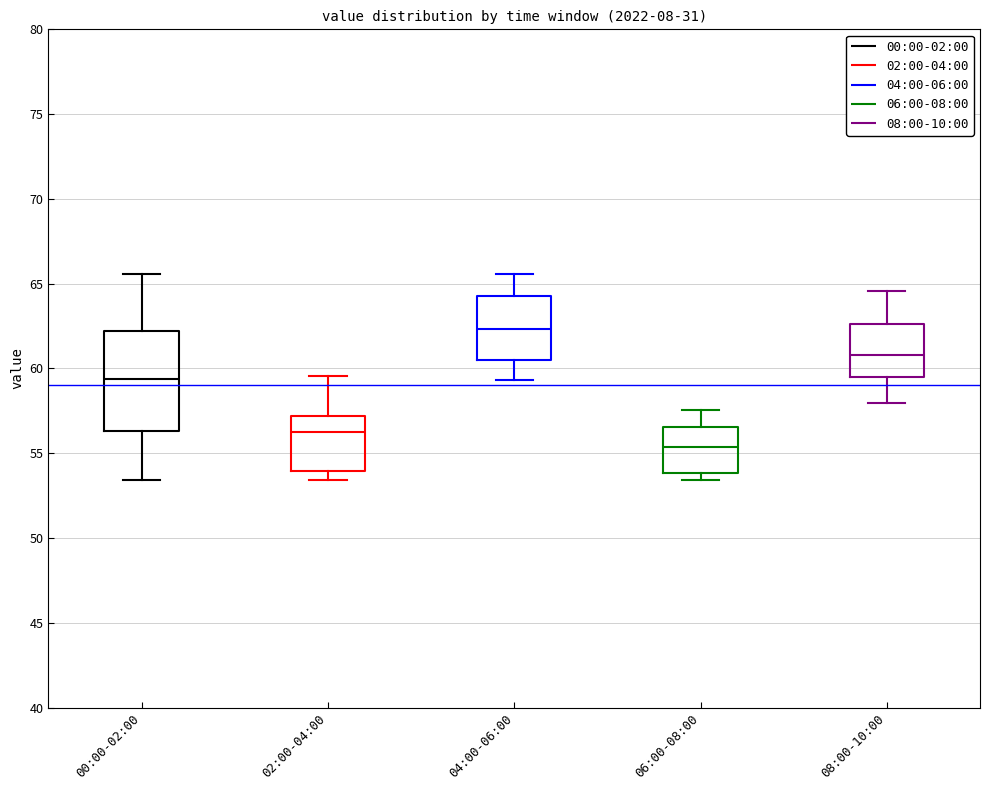

Reading left to right, transcribe this box plot: for each box, give where its median line is, the range the box spans, and where its two whiskers end, as read against the y-axis. The values are not printed on the chart, so give them approximately, as read against the axis.

00:00-02:00: median 59.5, box 56.5 to 62.0, whiskers 53.5 to 65.5
02:00-04:00: median 56.5, box 54.0 to 57.0, whiskers 53.5 to 59.5
04:00-06:00: median 62.5, box 60.5 to 64.5, whiskers 59.5 to 65.5
06:00-08:00: median 55.5, box 54.0 to 56.5, whiskers 53.5 to 57.5
08:00-10:00: median 61.0, box 59.5 to 62.5, whiskers 58.0 to 64.5